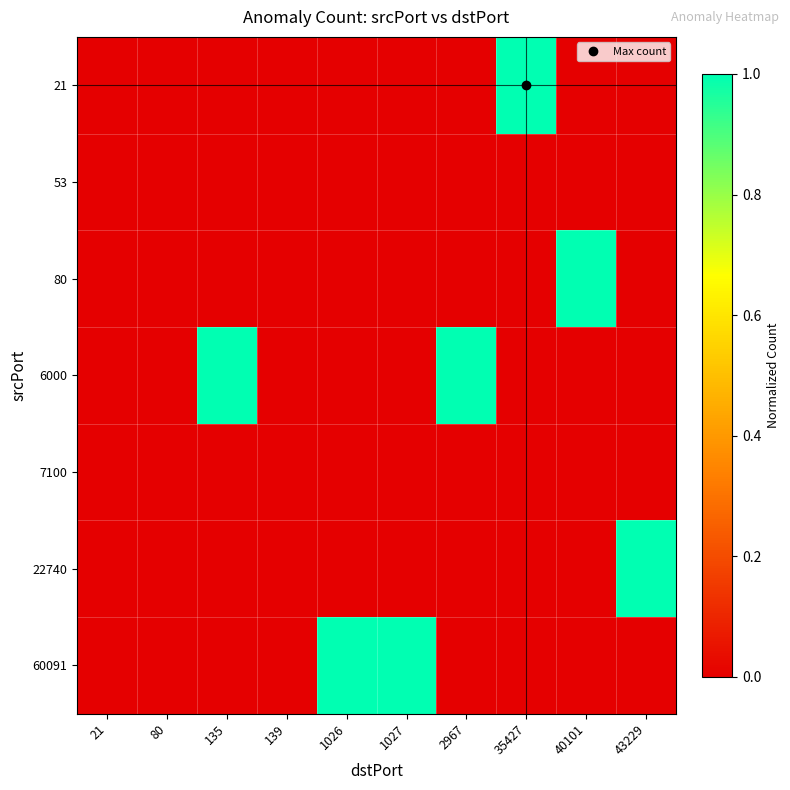

How many distinct data groups are displayed?

7